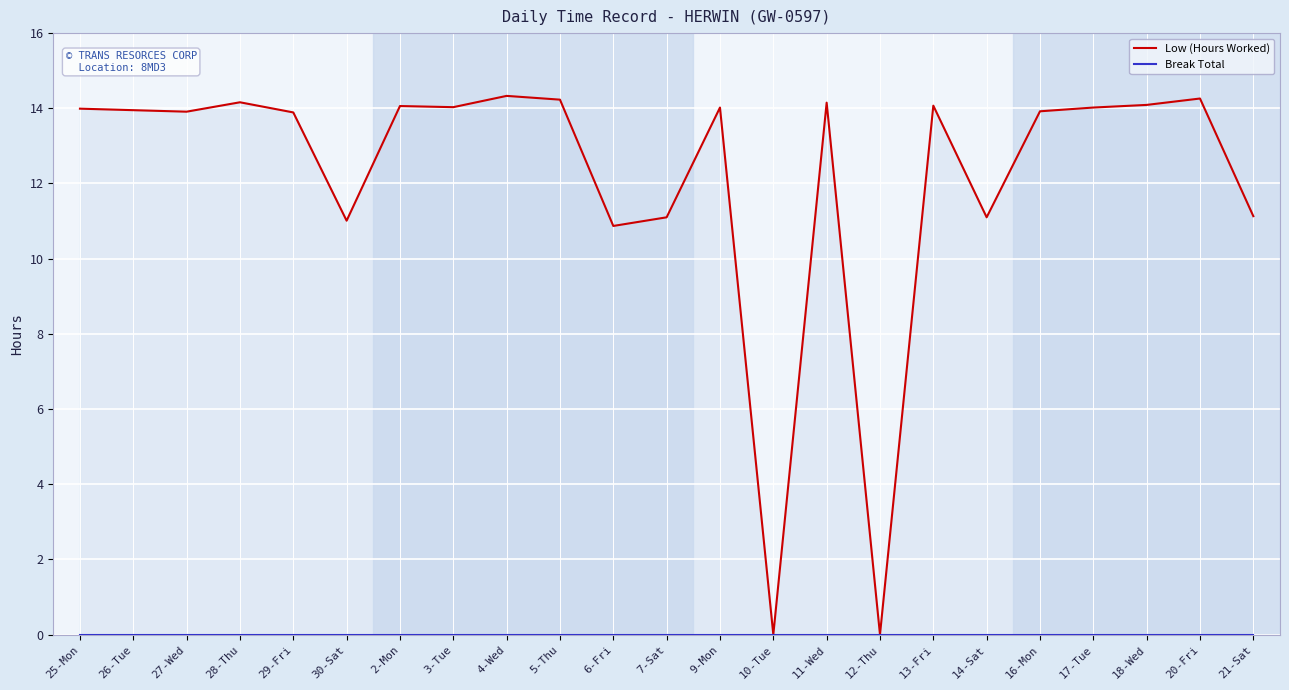

Between 4-Wed and 16-Mon, which series saw the biggest shift?

Low (Hours Worked)